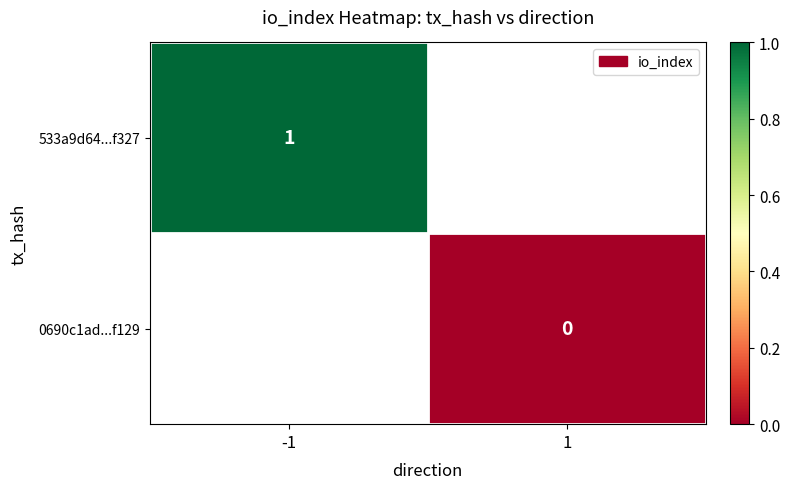

The 533a9d64...f327 series shows 1 at -1. True or false?

True